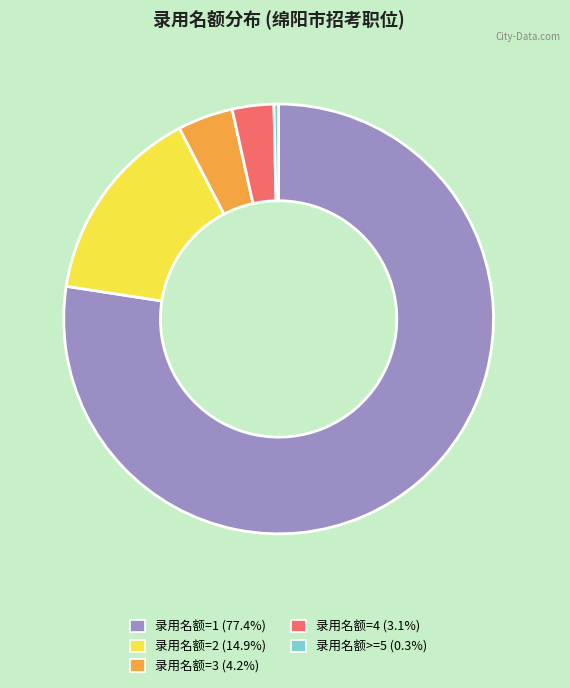

Count the number of slices in the pie.

5